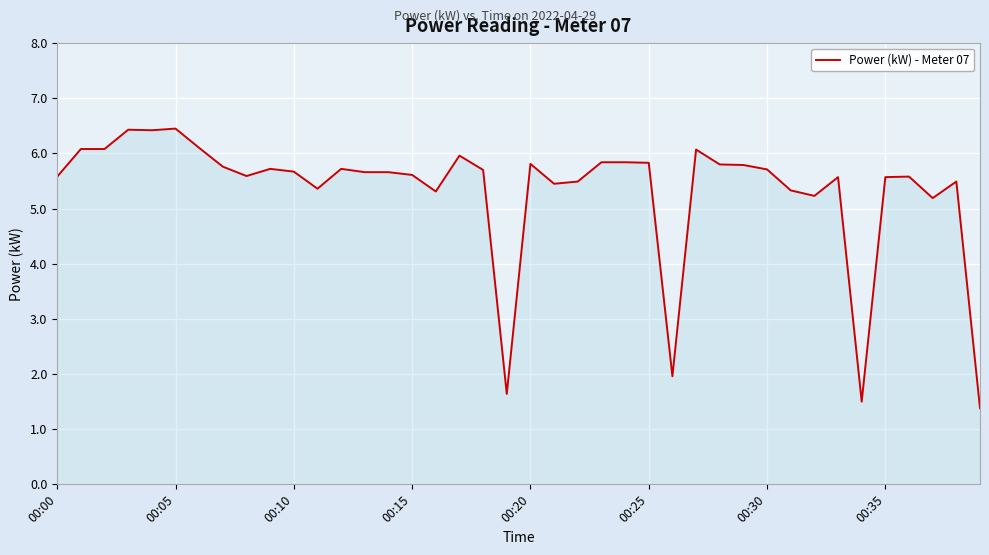

What is the maximum value shown in the chart?

6.5